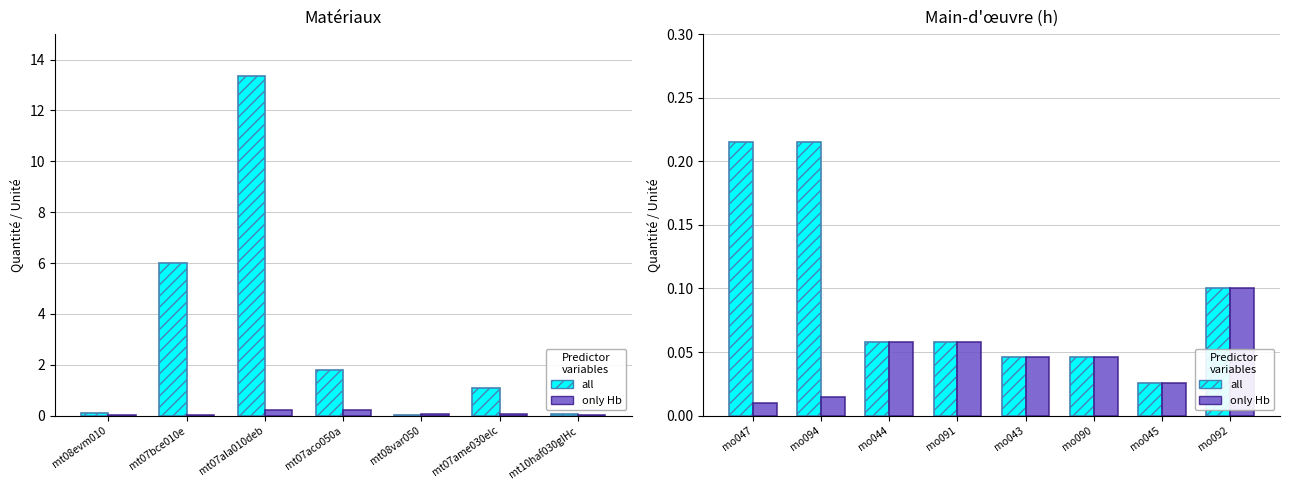

What position from the left is mo045?

7